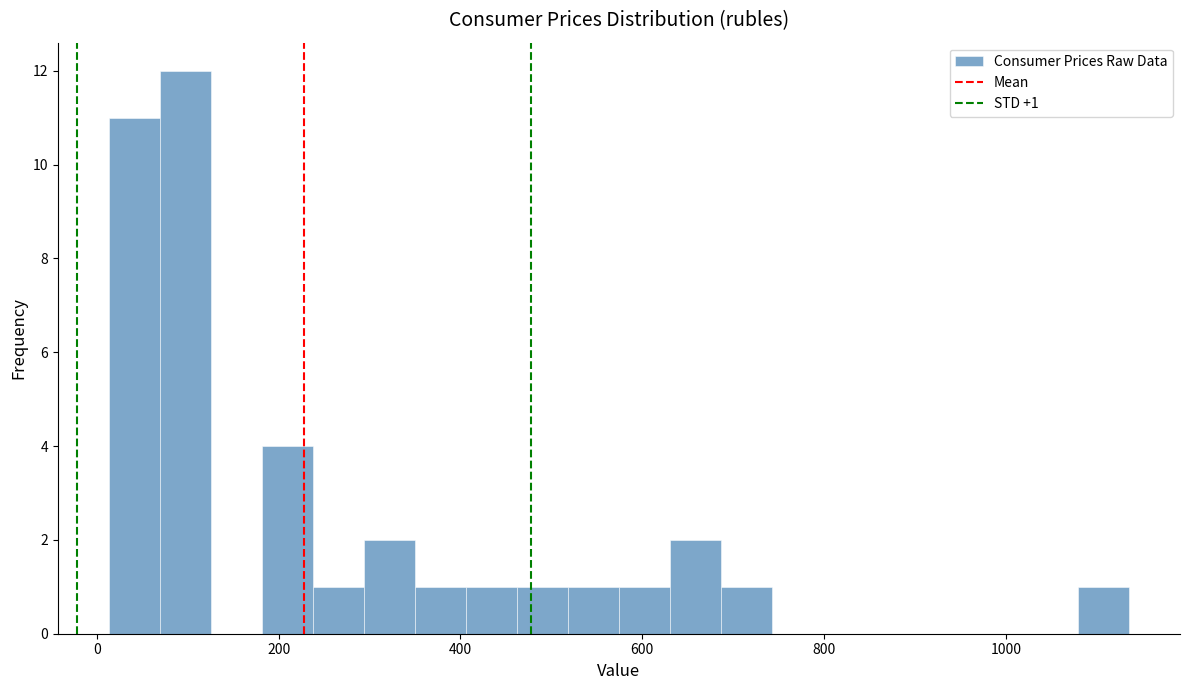

Around what value on the x-axis is the tallest bar? Give the approximate position of its centre, as read against the axis.

100